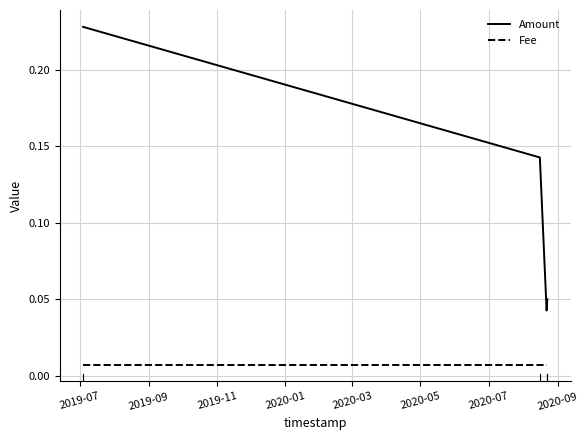

Which series has the largest total across all categories?

Amount